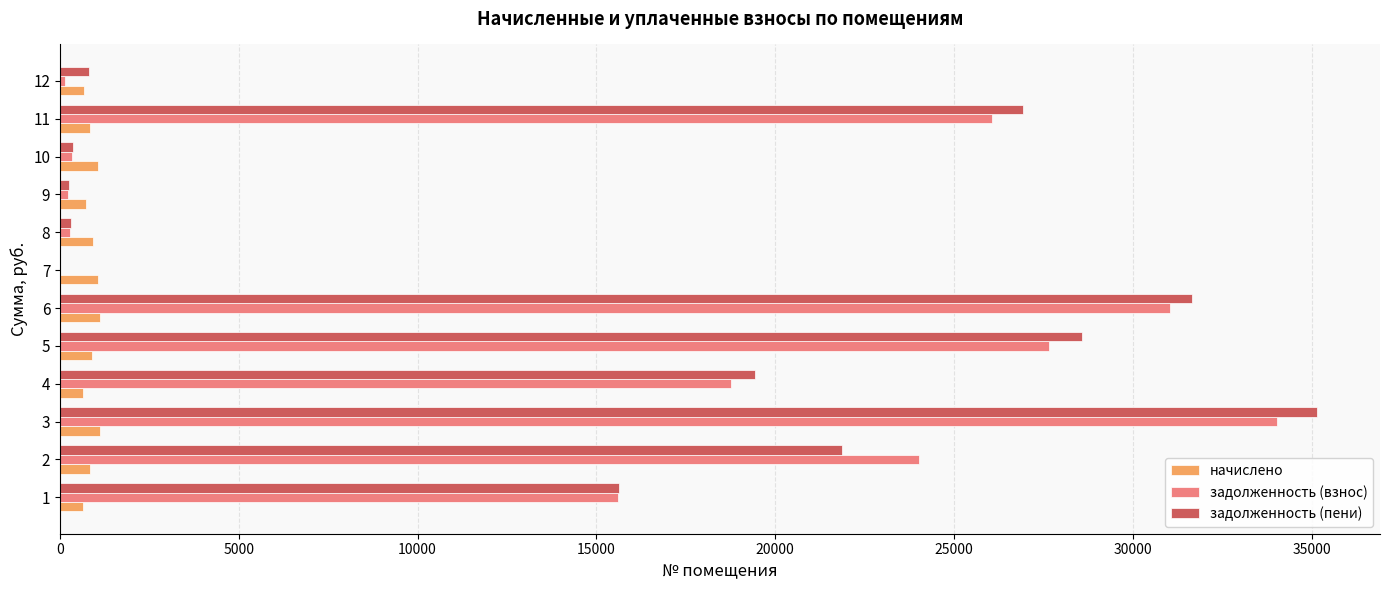

What is the maximum value shown in the chart?

35155.1